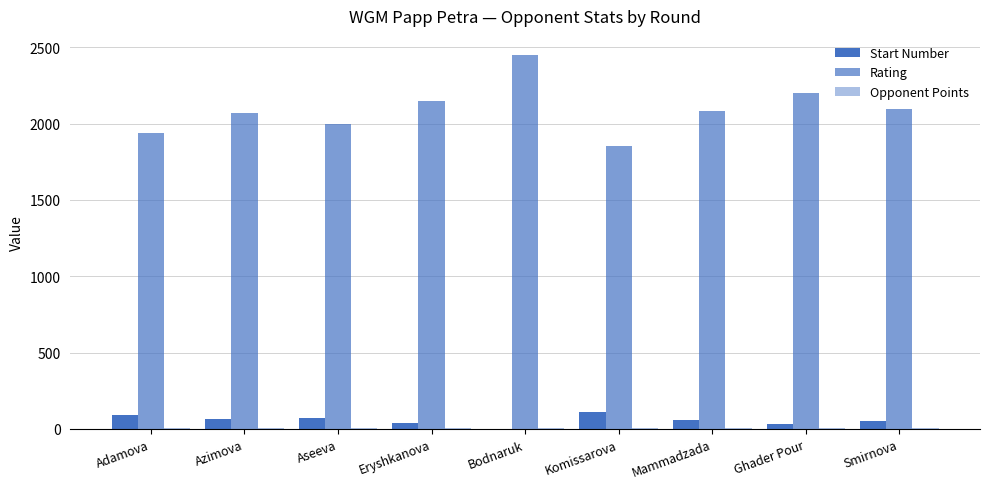

What is the value of the Opponent Points bar at the 8th from the left?

5.5